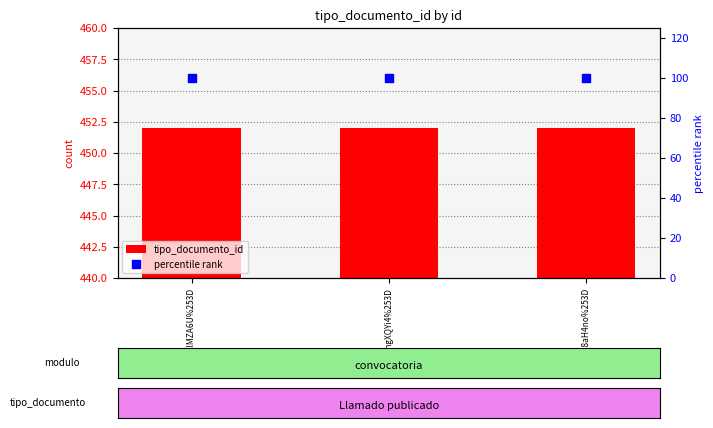

Which series has the largest Y range (max minus min)?

tipo_documento_id